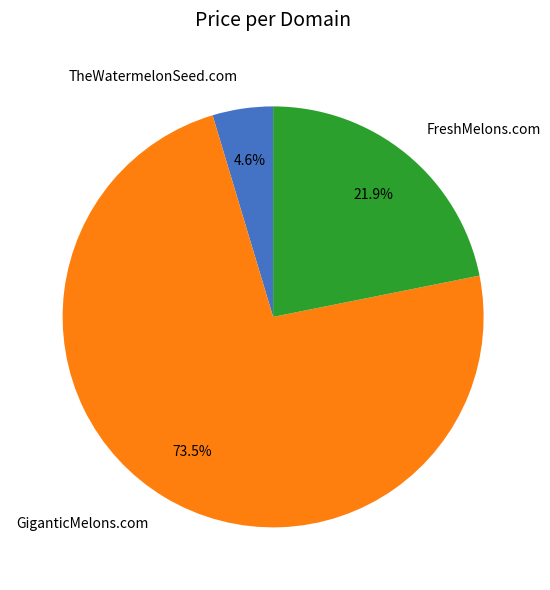

To the nearest percent, what is the difference between the FreshMelons.com and TheWatermelonSeed.com slice percentages?

17%